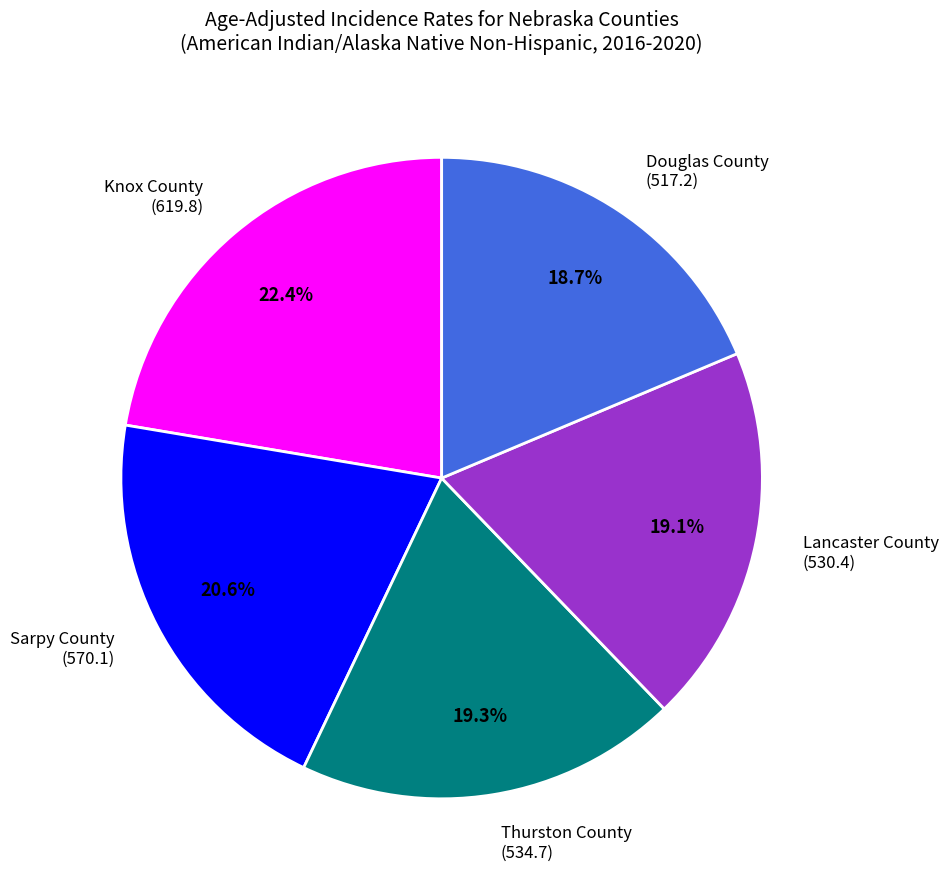

Do Douglas County (517.2) and Lancaster County (530.4) together represent more than half of the pie?

No